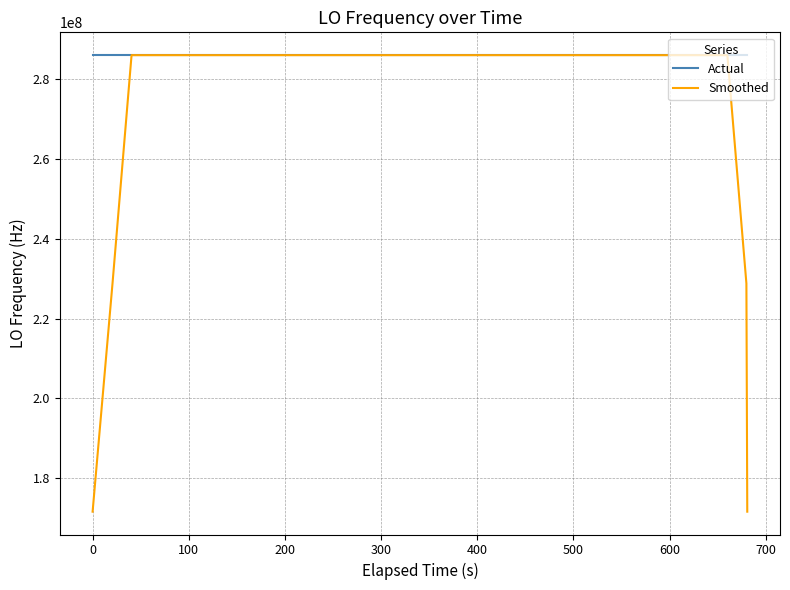

What is the maximum value for Smoothed?

286047012.9